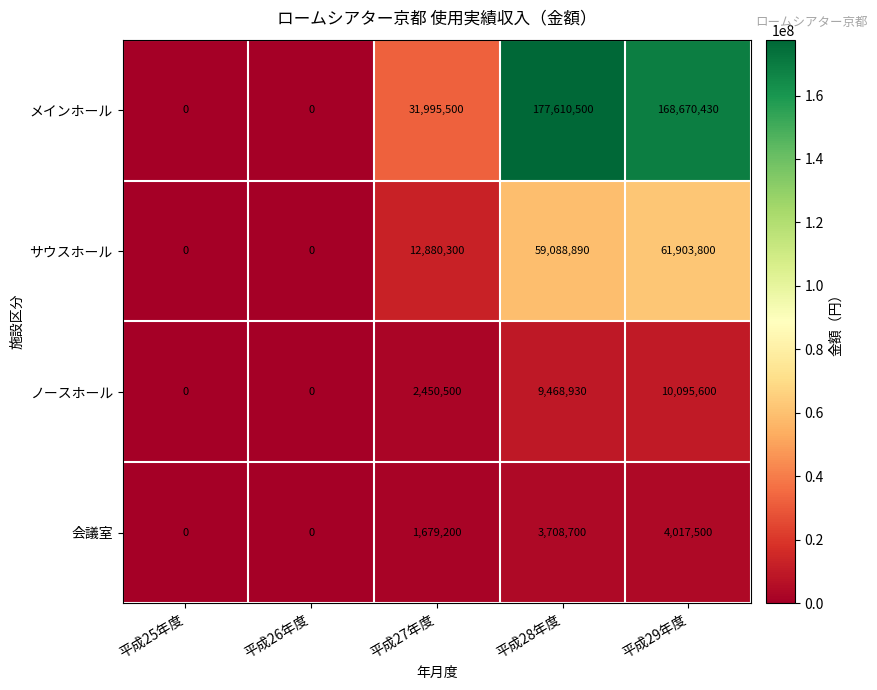

Which series has the widest spread of values?

メインホール